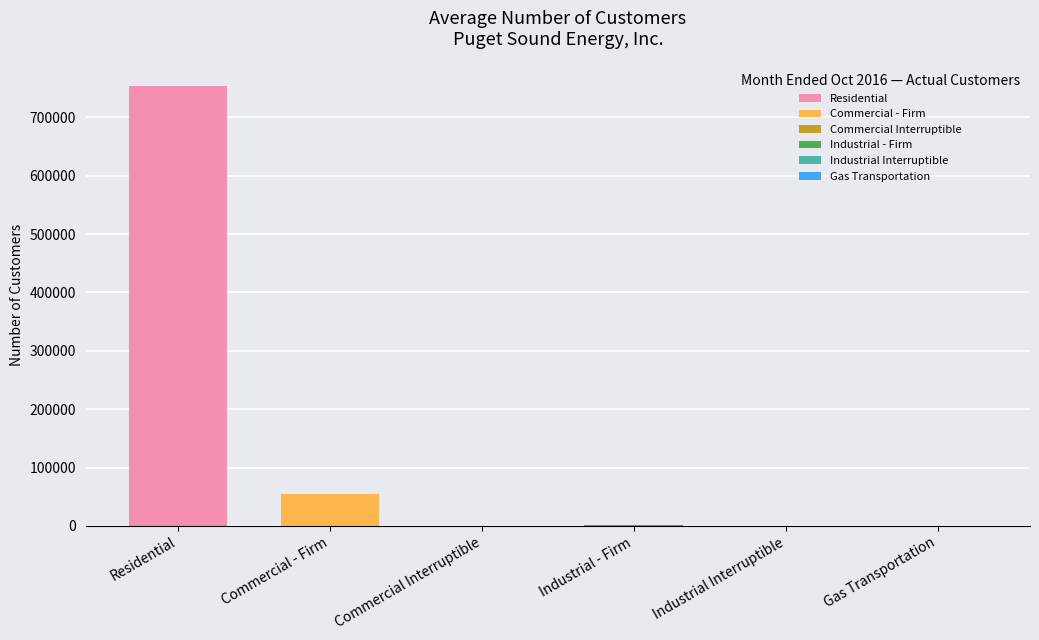

List the labels in order of Budget value, smallest first.

Industrial Interruptible, Gas Transportation, Commercial Interruptible, Industrial - Firm, Commercial - Firm, Residential